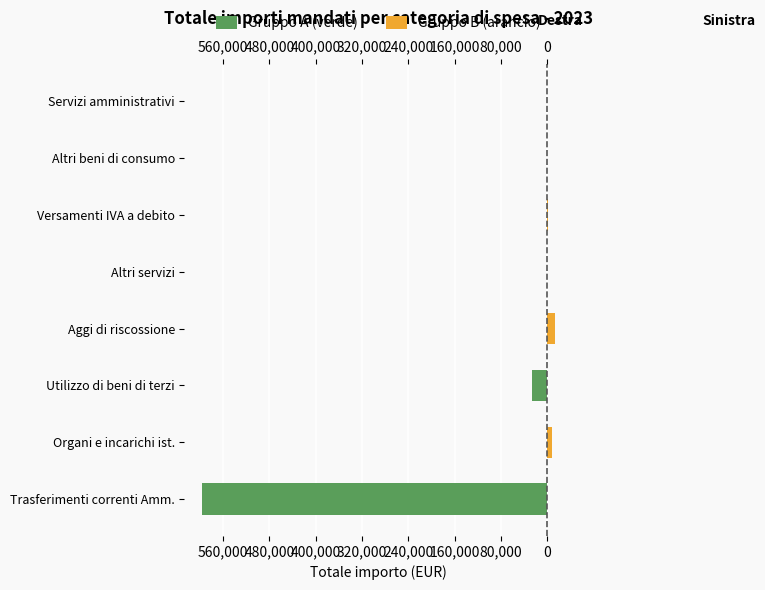

Is it true that Gruppo A (verde) equals 0.0 at Organi e incarichi ist.?

True